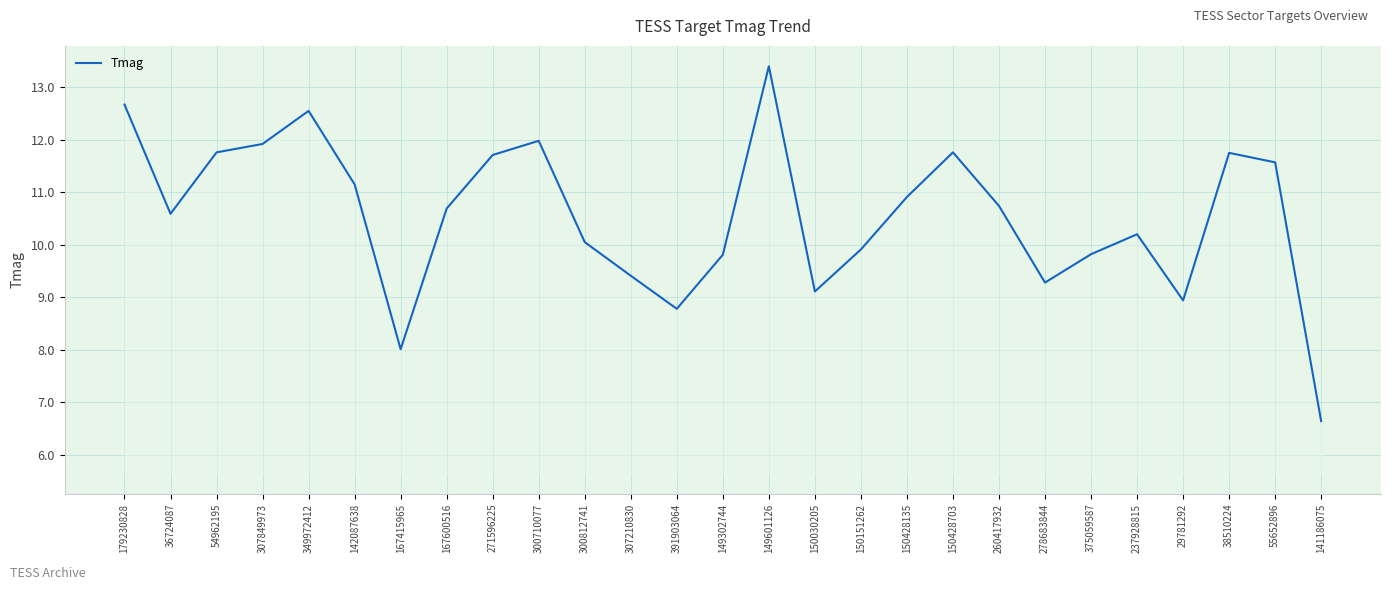

What position from the right is 55652896?

2